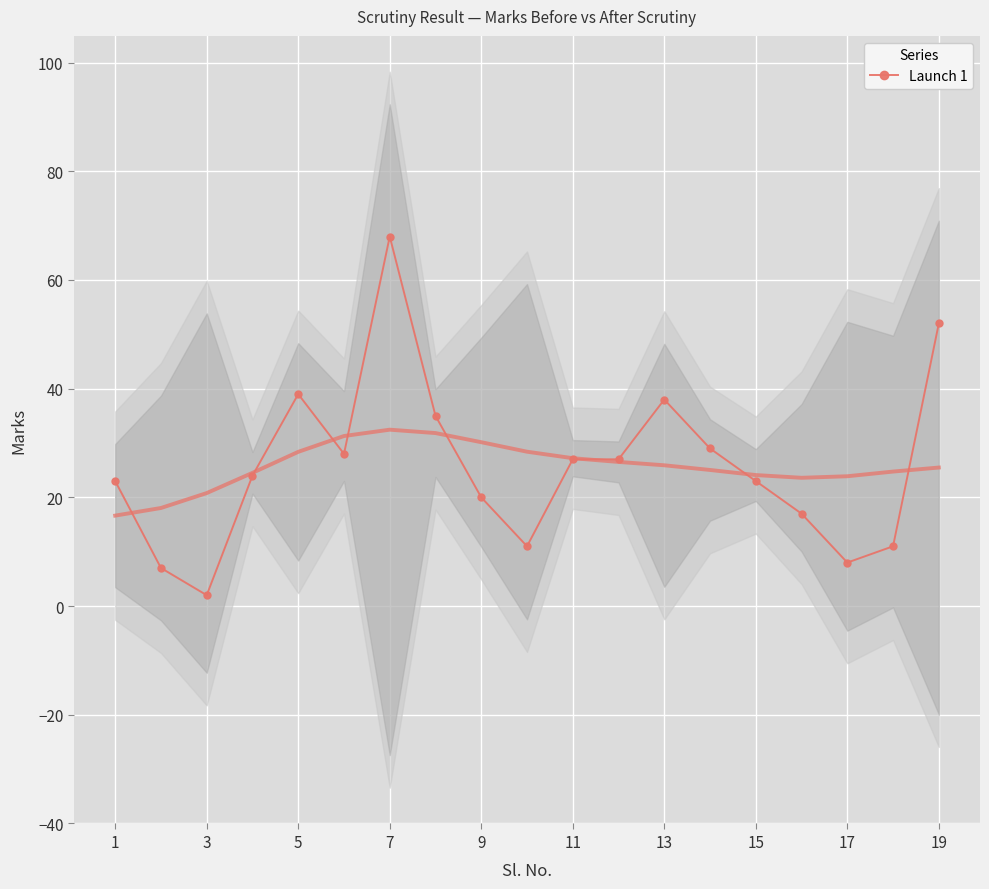

How many distinct data groups are displayed?

1